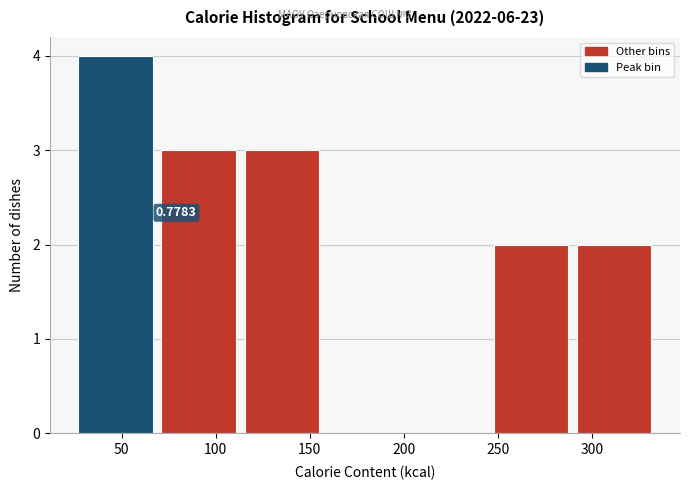

Over which range of the x-axis is the bar tallest?

25 to 70